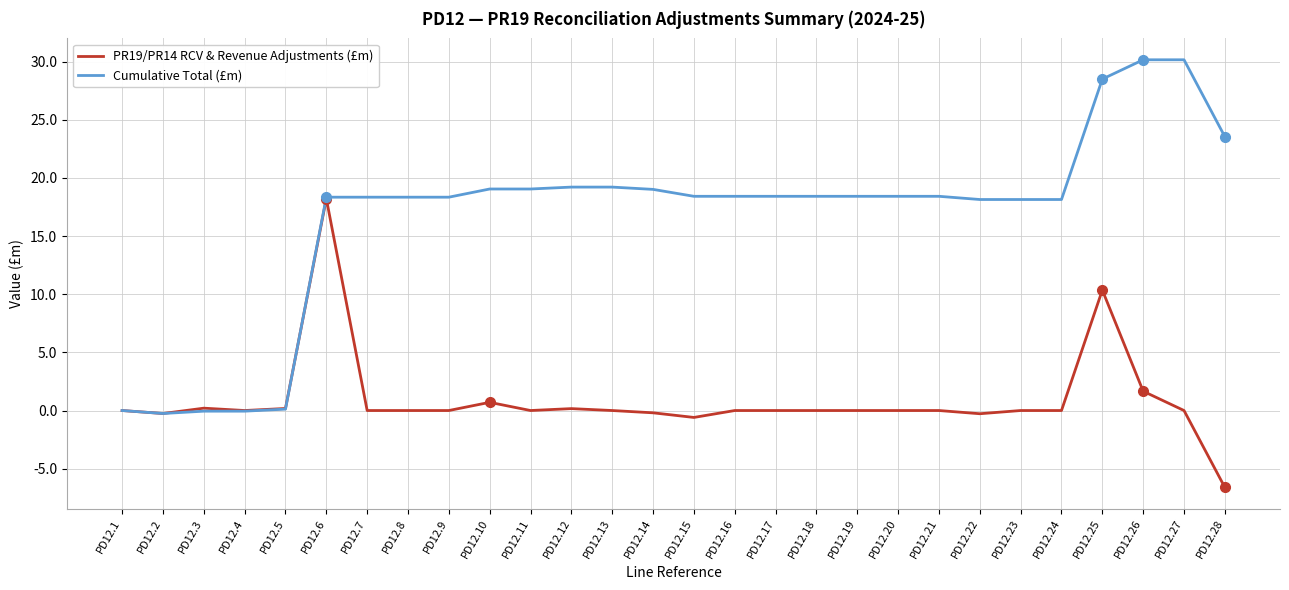

What is the average value of the Cumulative Total (£m) series?

16.6